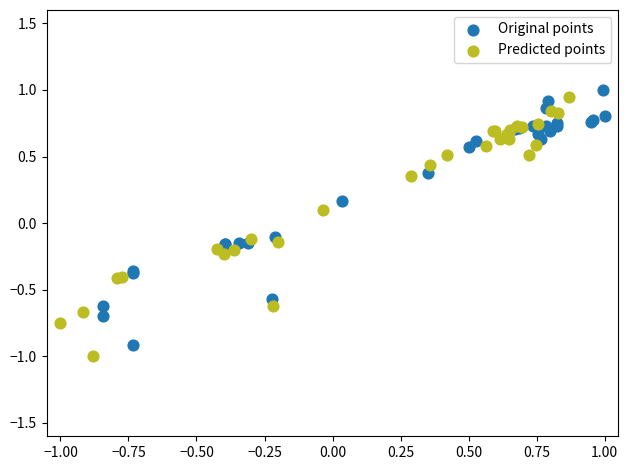

What are all the series names shown in the legend?

Original points, Predicted points